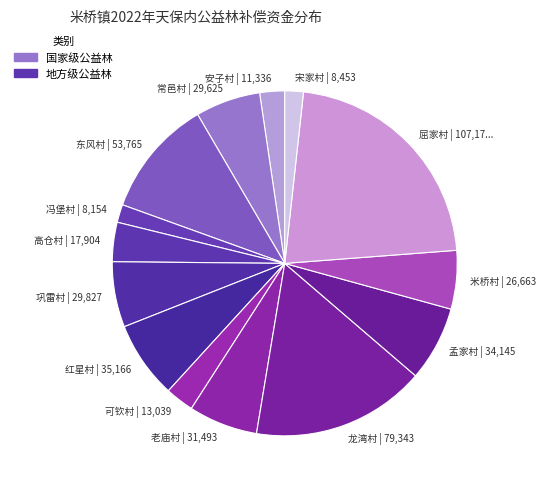

Between 东风村 and 安子村, which is larger?

东风村